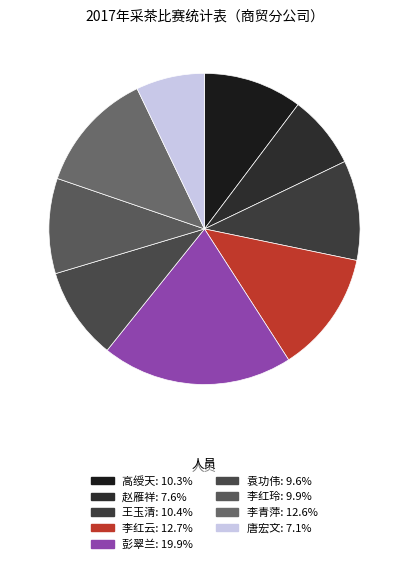

How many slices are in this pie chart?

9